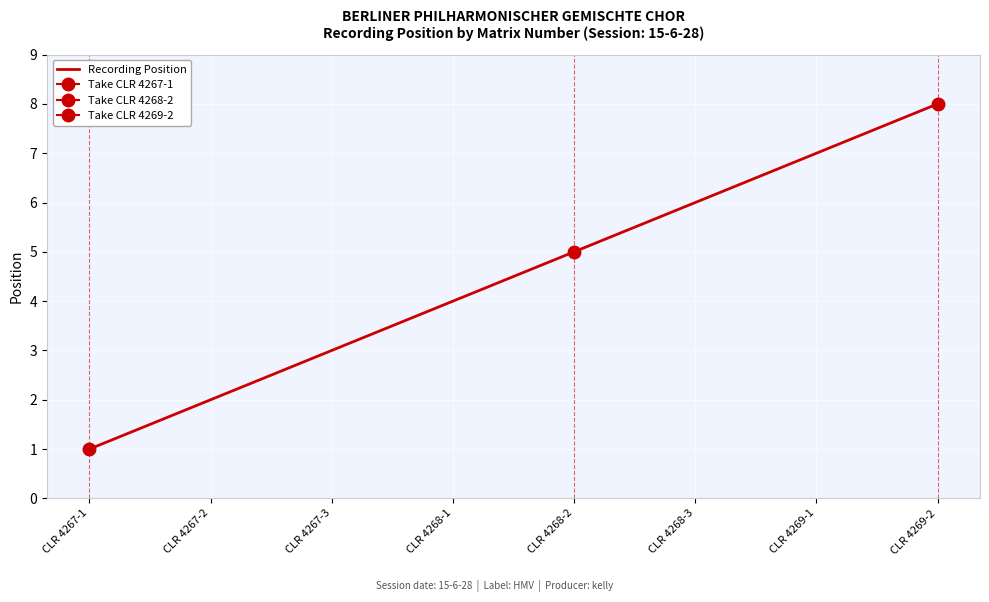

What is the maximum value shown in the chart?

8